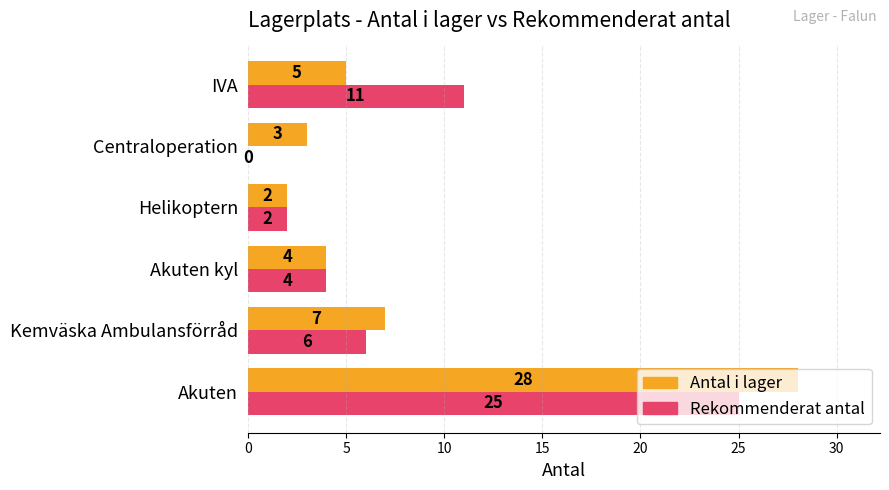

True or false: Rekommenderat antal has a value of 16 at IVA.

False